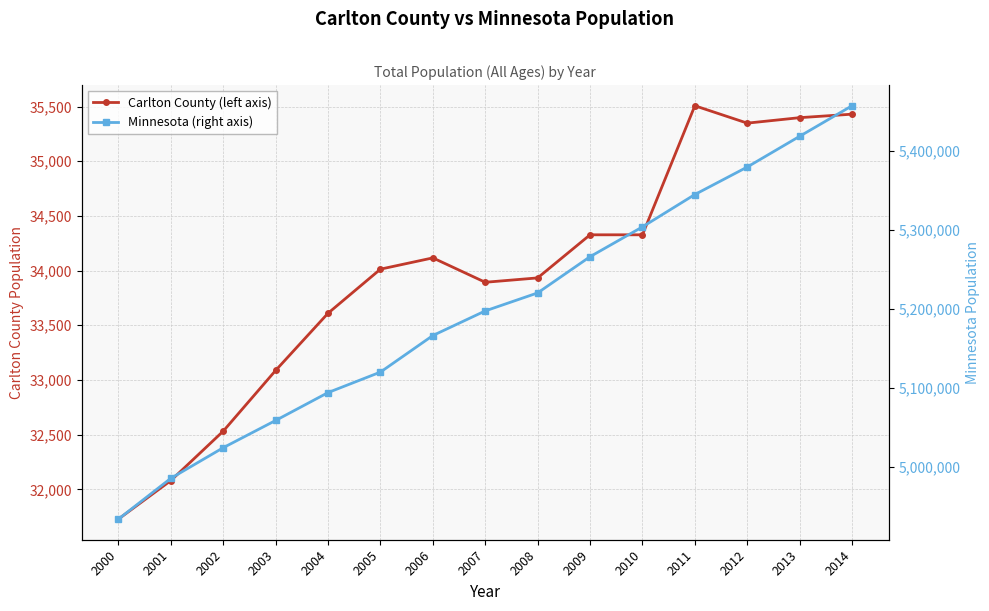

Which has a higher value, 2010 or 2008?

2010